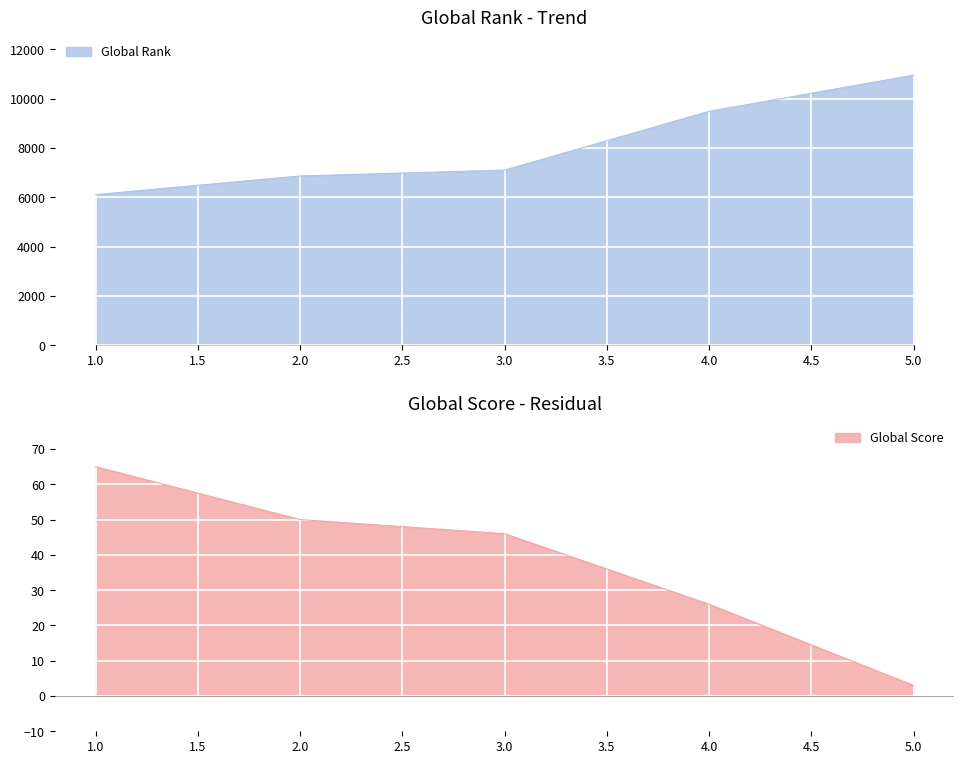

At which label does Global Score first exceed 46?

1.0